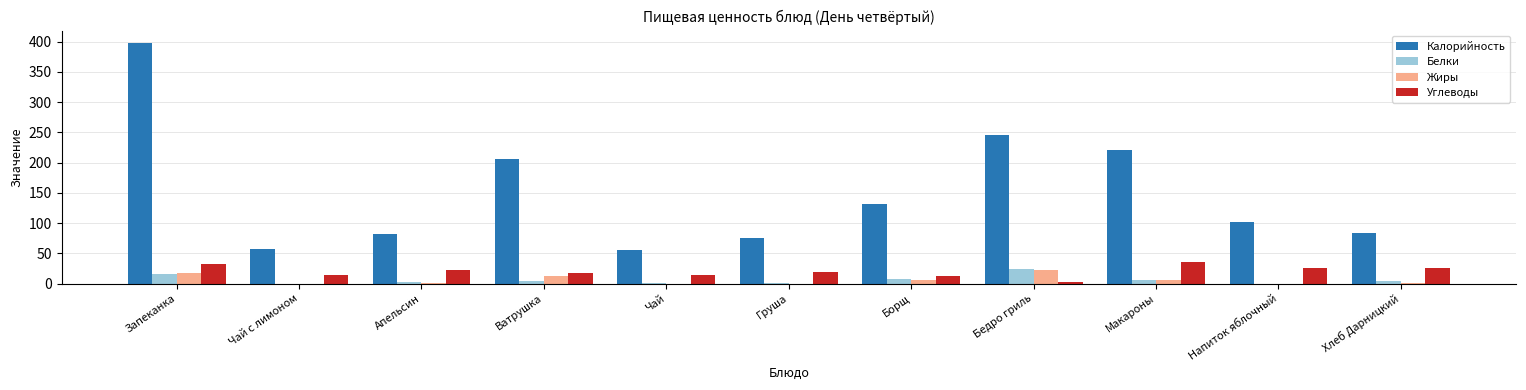

At which category is the sum across all series the highest?

Запеканка